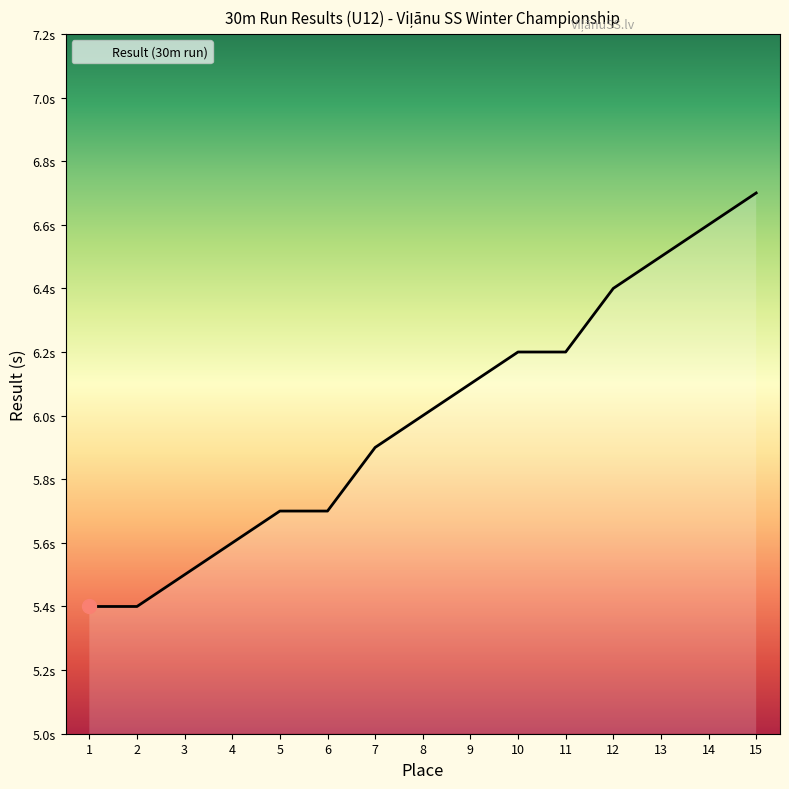

Which category has the highest value across all series?

15